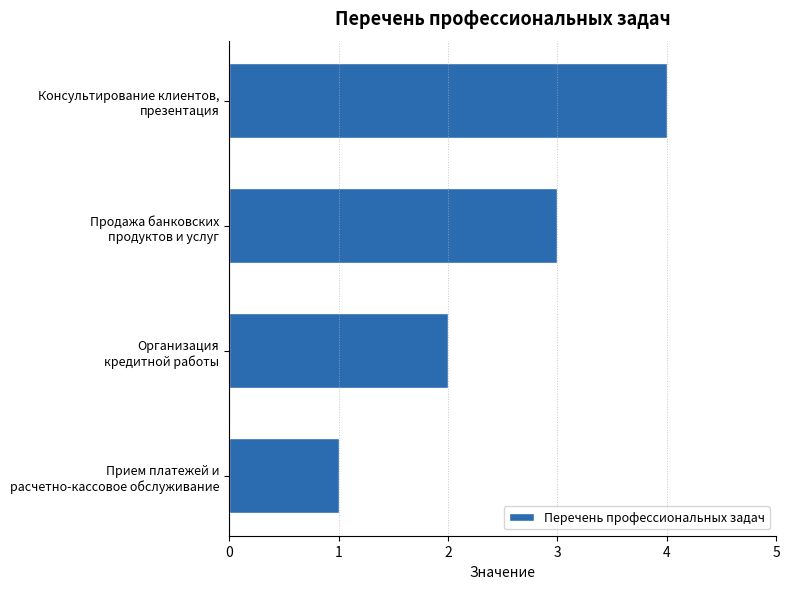

What is the difference between the maximum and minimum values?

3